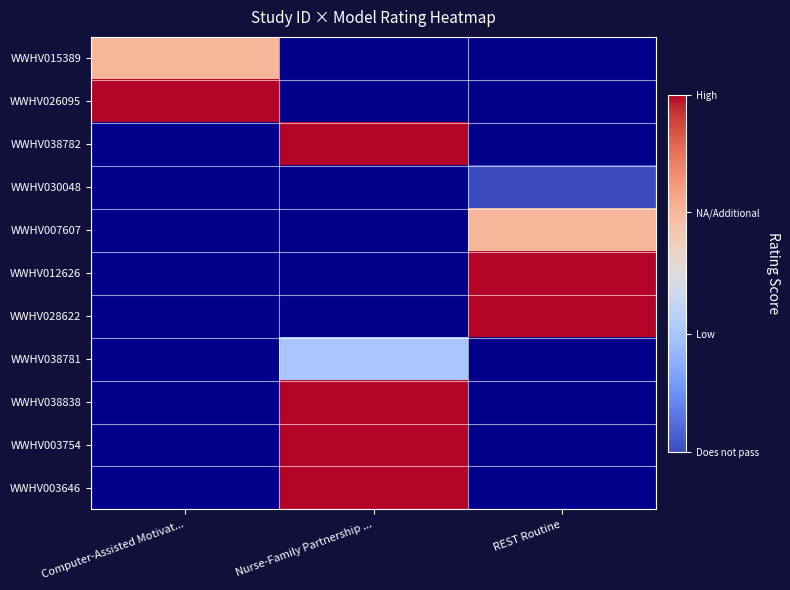

Count the number of data series in this chart.

11